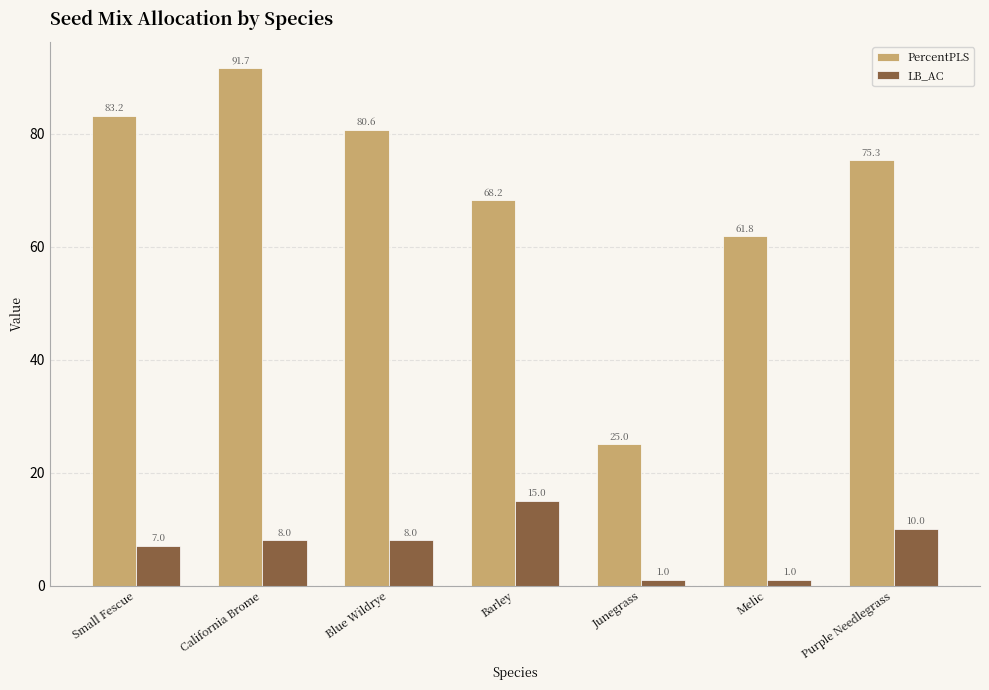

The LB_AC series shows 1.0 at Junegrass. True or false?

True